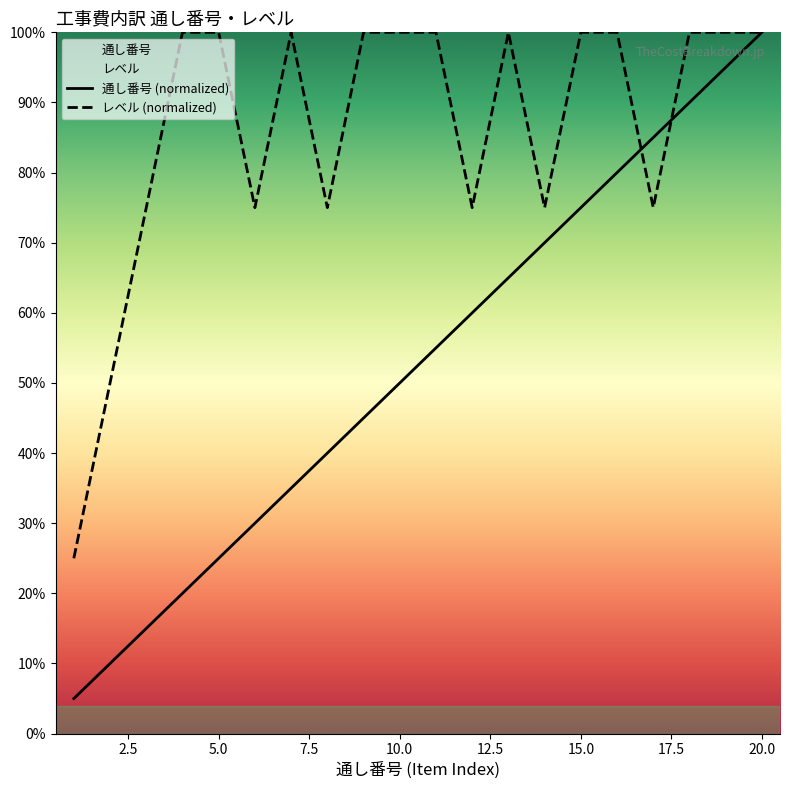

How many intersections are there between レベル and 通し番号?

2